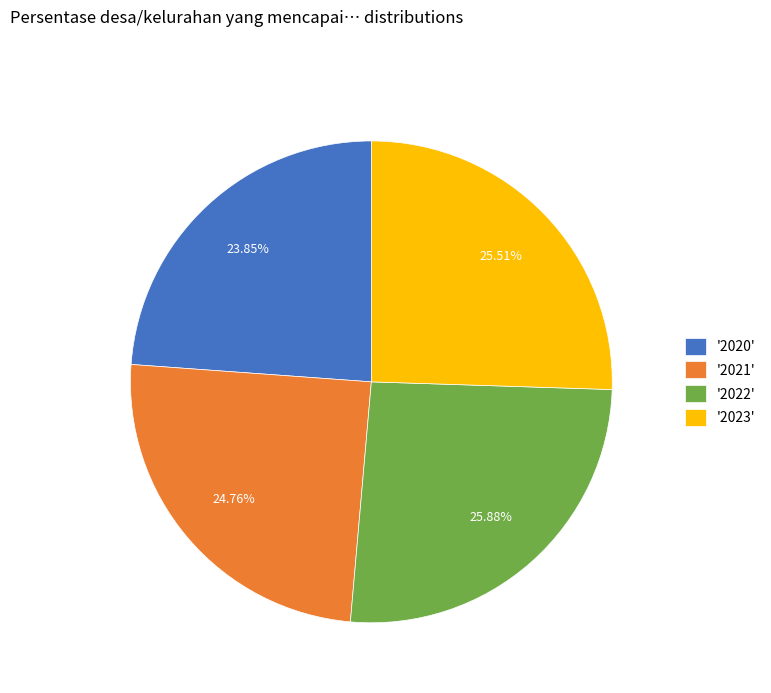

Combined, do '2023' and '2022' account for over 50%?

Yes